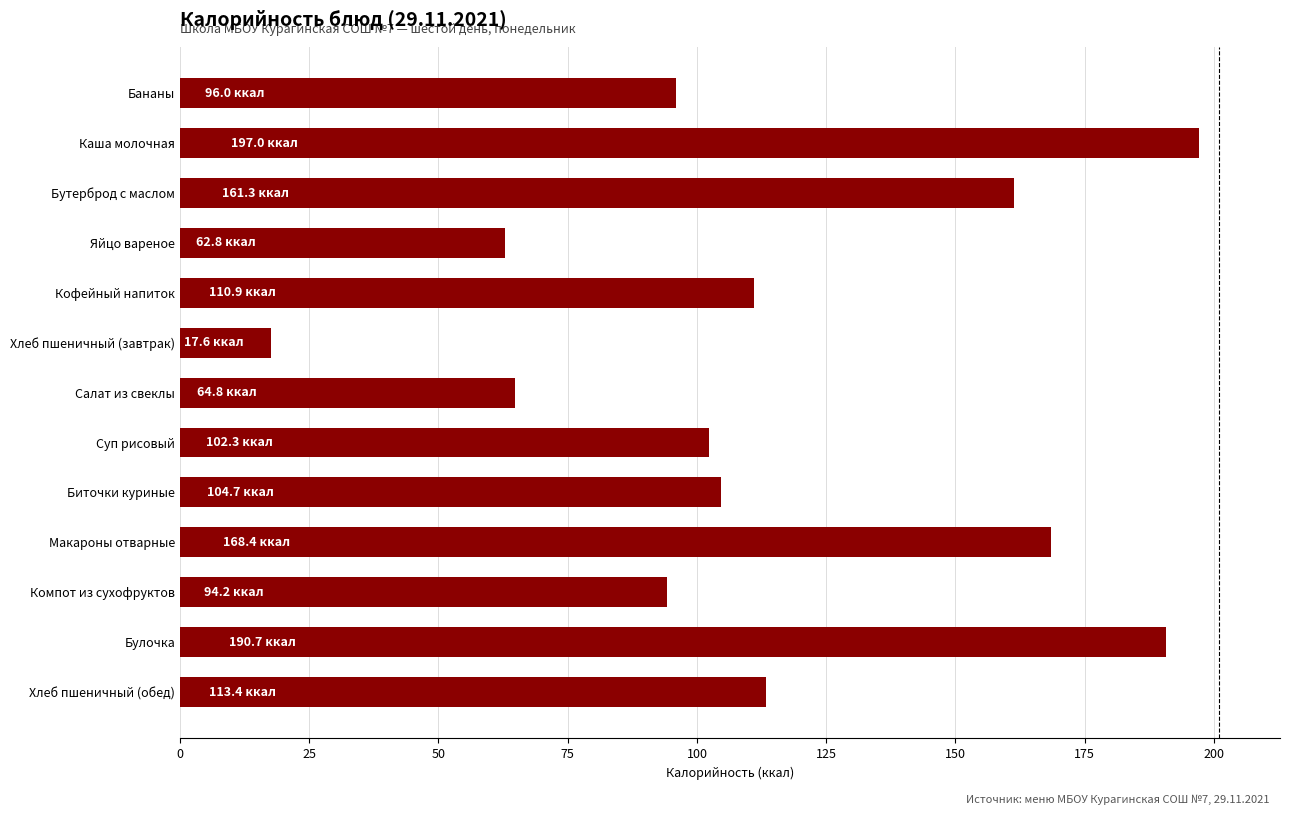

What is the approximate value at Салат из свеклы?

64.8